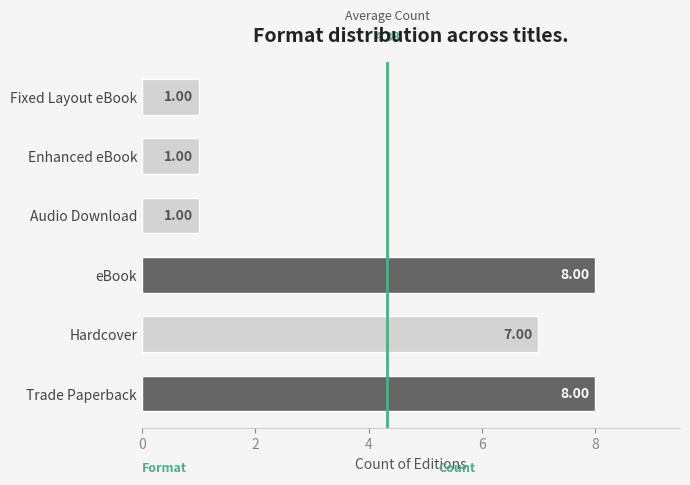

Does the chart contain stacked bars?

No